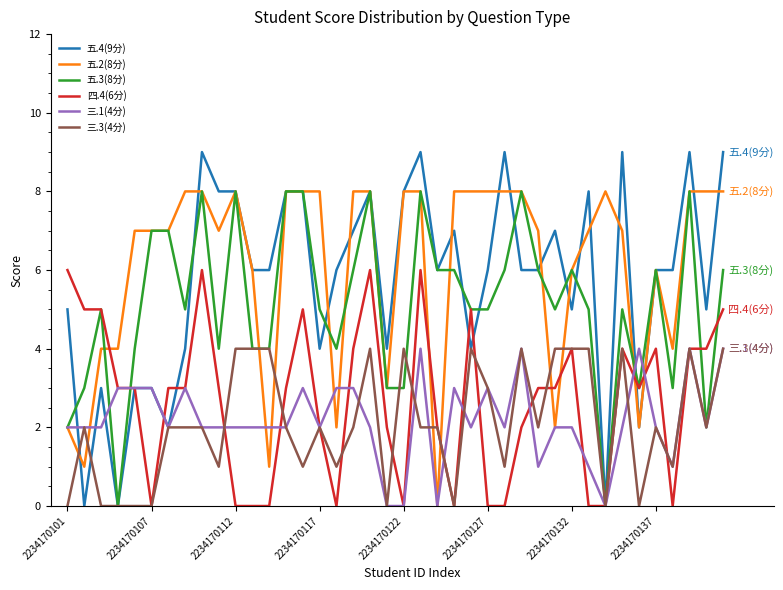

What are all the series names shown in the legend?

五.4(9分), 五.2(8分), 五.3(8分), 四.4(6分), 三.1(4分), 三.3(4分)